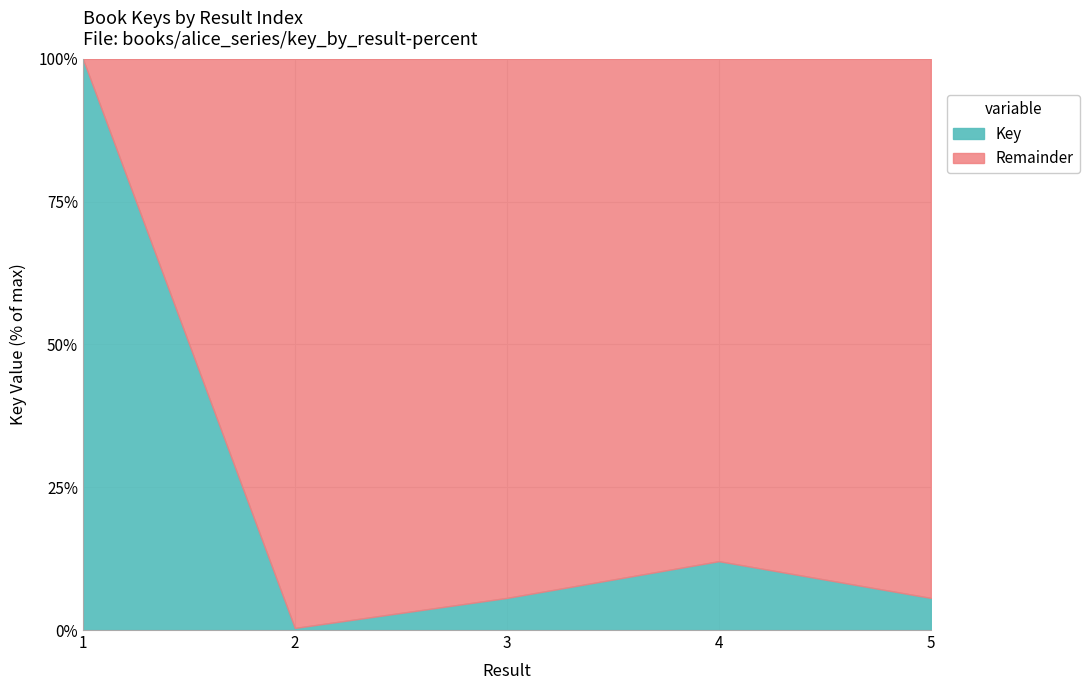

What are all the series names shown in the legend?

Key, Remainder